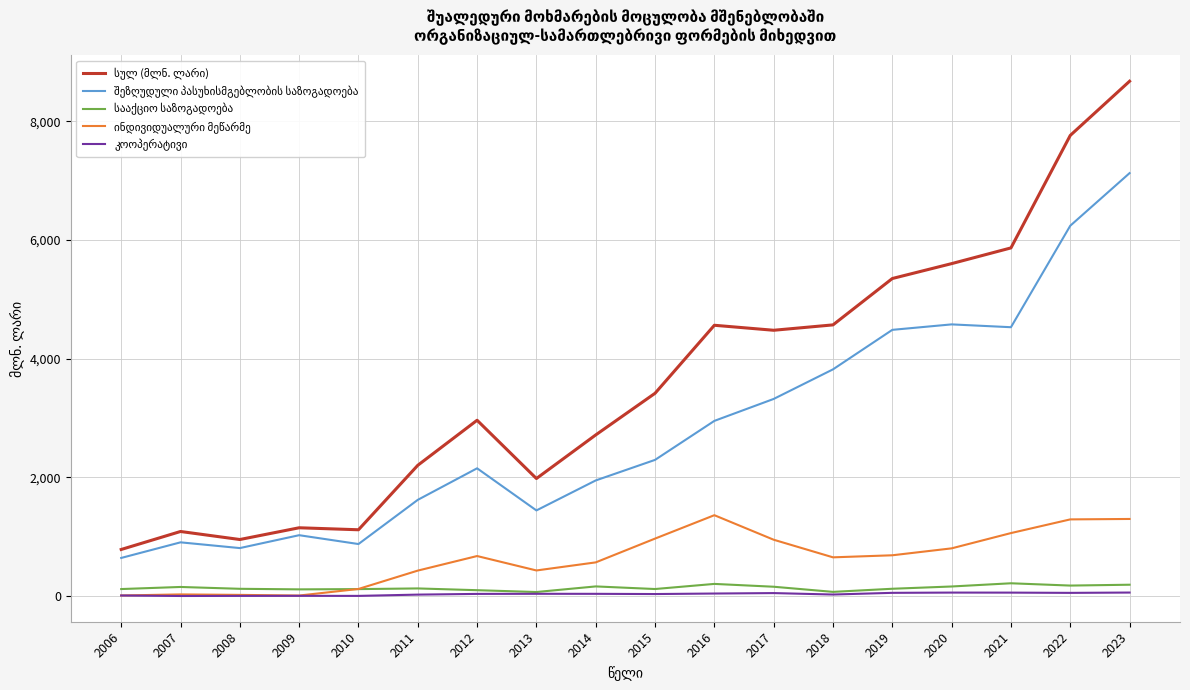

What is the maximum value shown in the chart?

8673.9